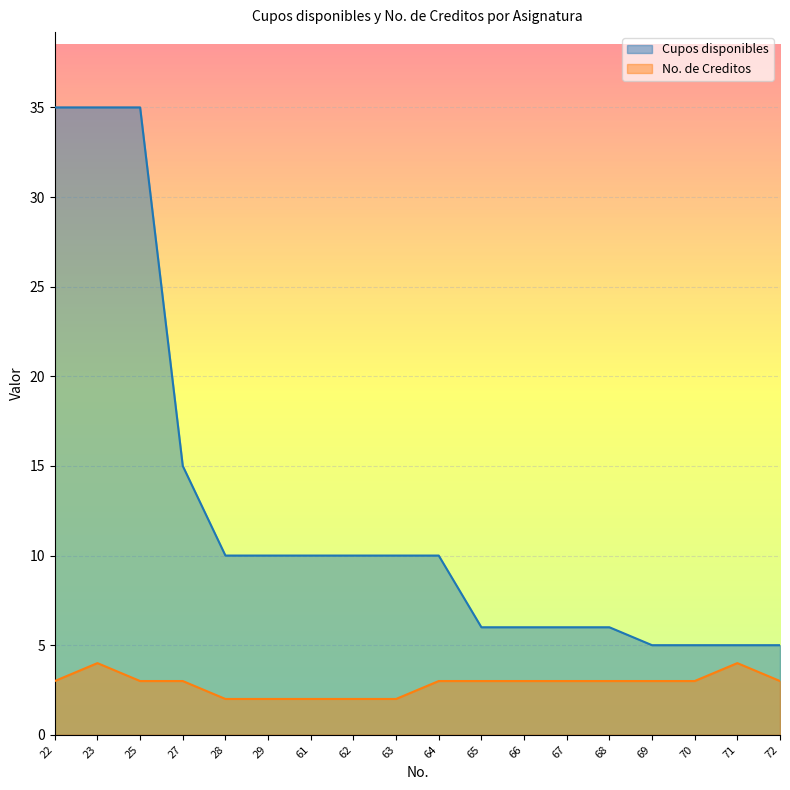

Where is No. de Creditos nearest to the value 3?

22